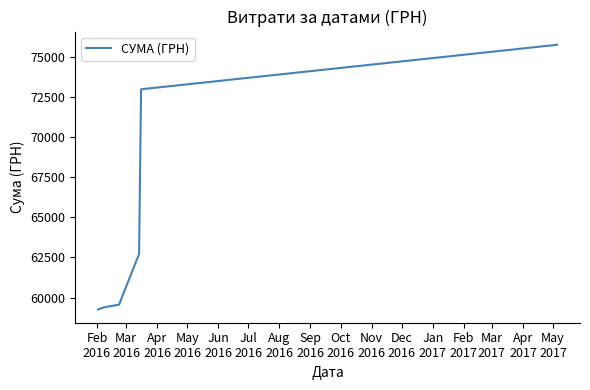

True or false: the data has more than 2 interior local peaks.

False